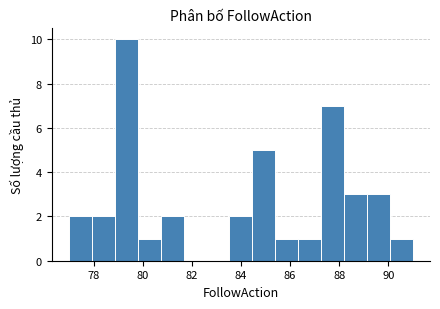

Over which range of the x-axis is the bar tallest?

78.8 to 79.8